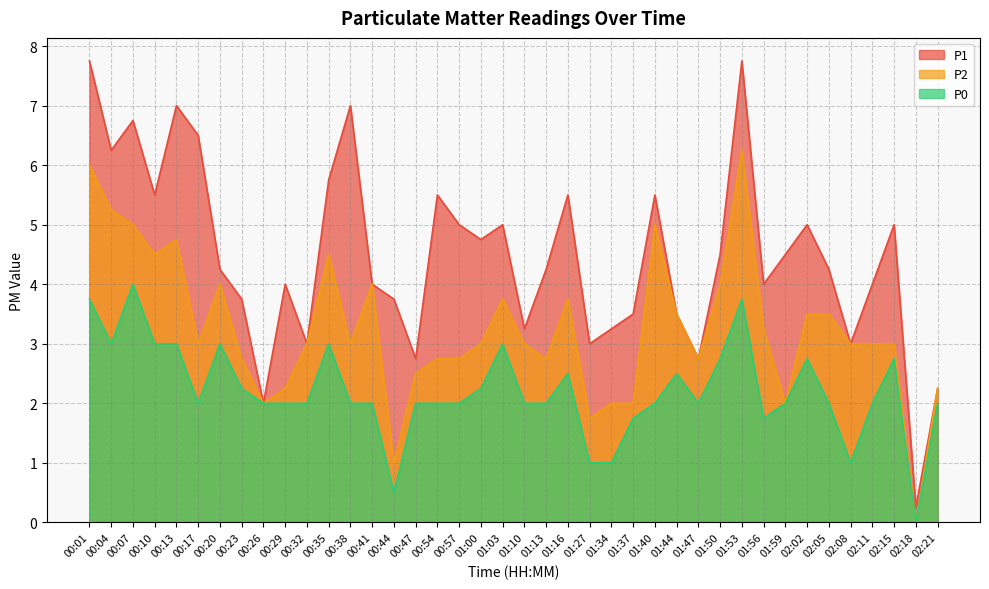

Which series has the largest total across all categories?

P1